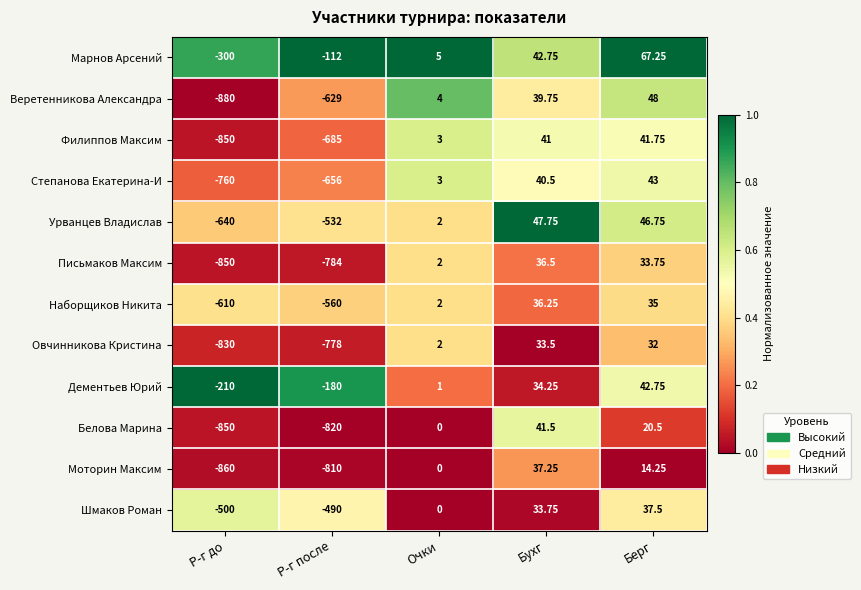

Rank the series by their maximum value, from lowest to highest.

Овчинникова Кристина, Наборщиков Никита, Письмаков Максим, Моторин Максим, Шмаков Роман, Белова Марина, Филиппов Максим, Дементьев Юрий, Степанова Екатерина-И, Урванцев Владислав, Веретенникова Александра, Марнов Арсений